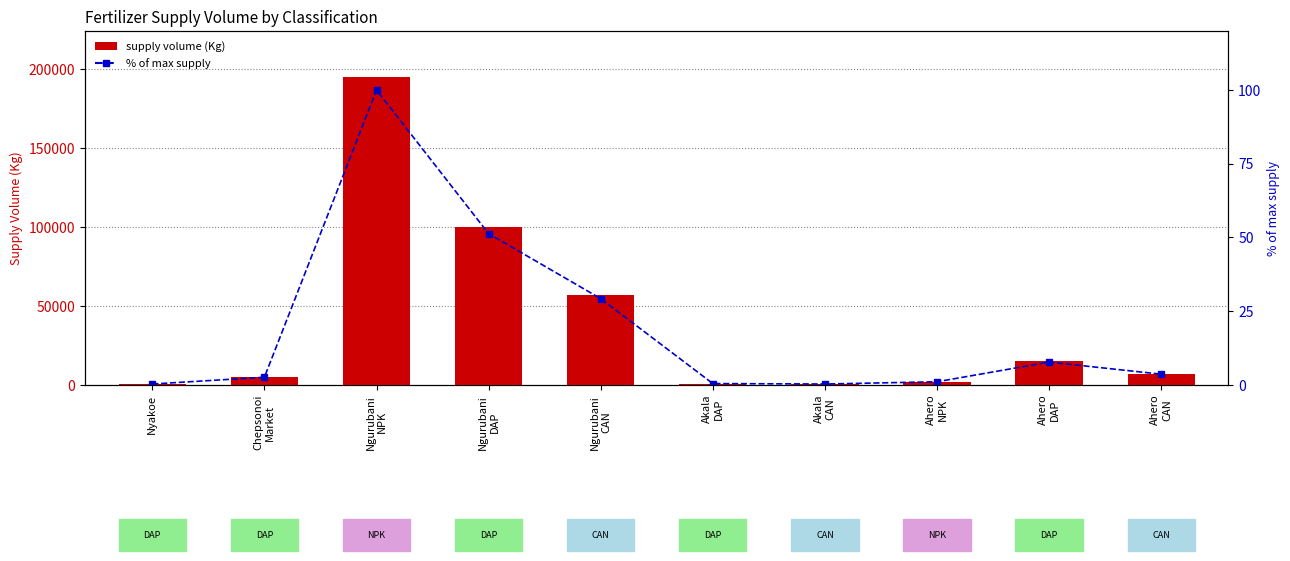

What is the sum of all supply volume values?

382800.0